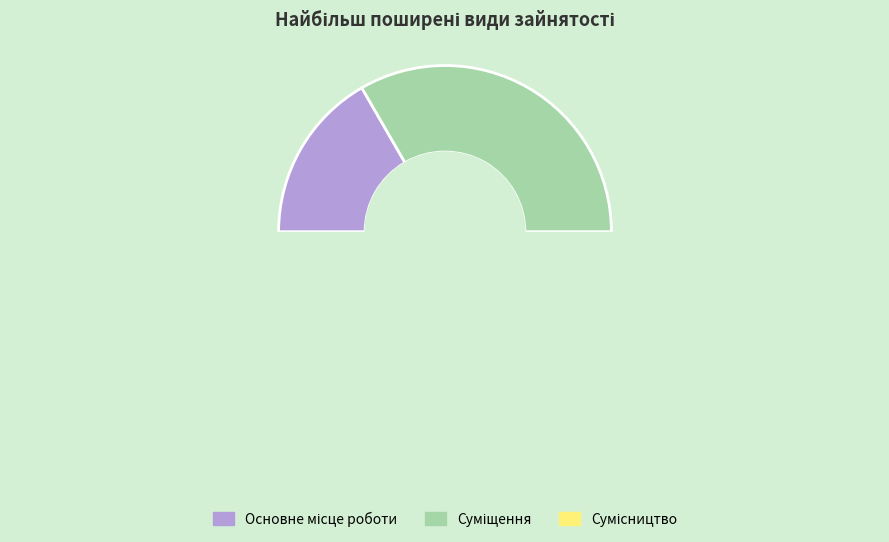

Which category has the smallest portion of the pie?

Основне місце роботи